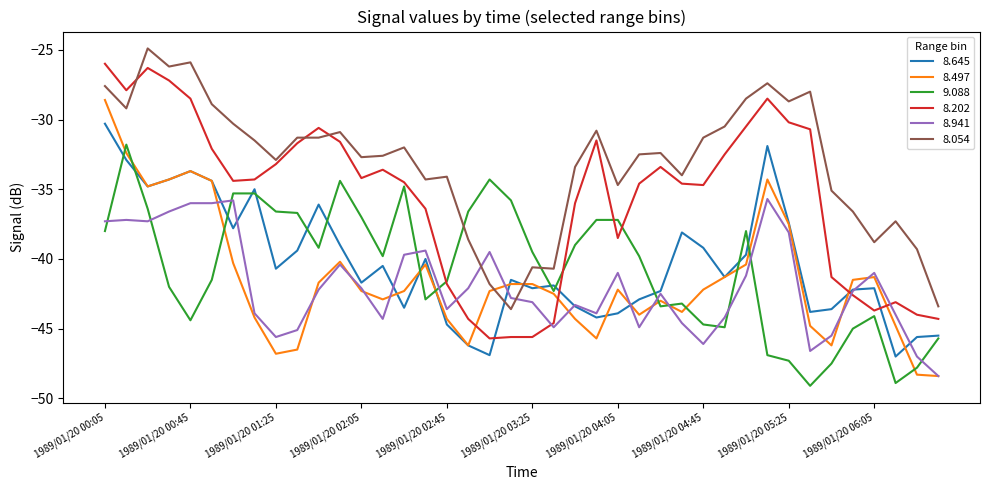

List the series in order of their peak value, lowest first.

8.941, 9.088, 8.645, 8.497, 8.202, 8.054